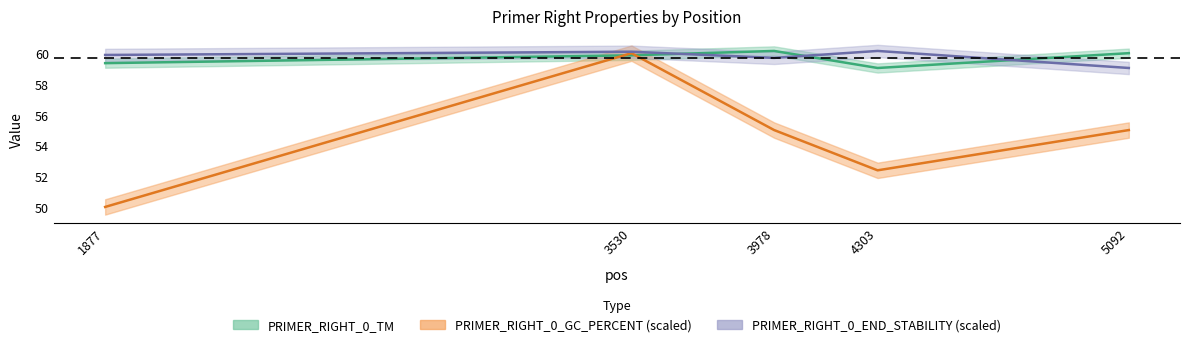

True or false: PRIMER_RIGHT_0_TM has more than 1 points higher than both neighbors.

False